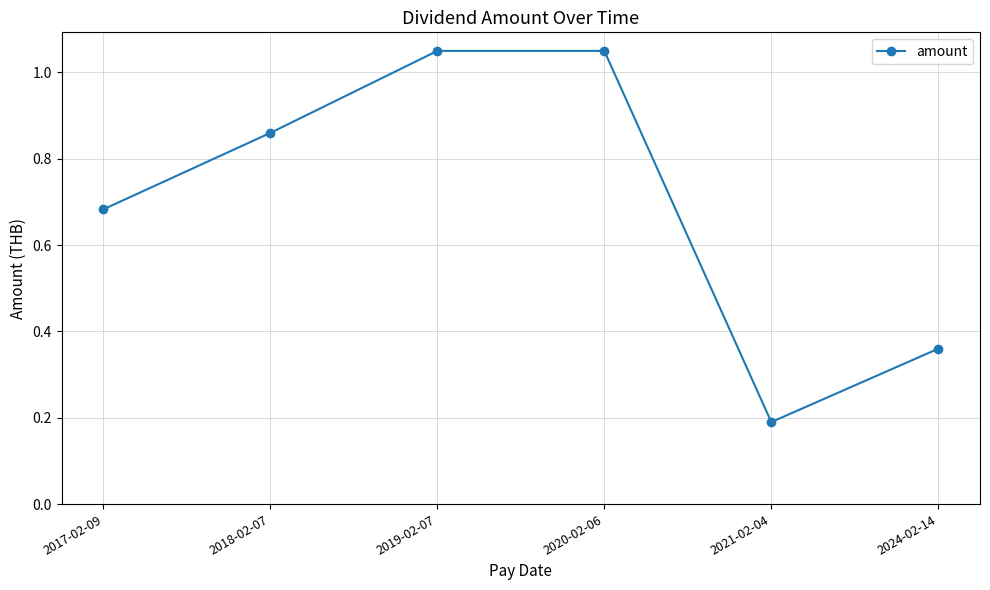

True or false: the data shows 1.2 at 2018-02-07.

False